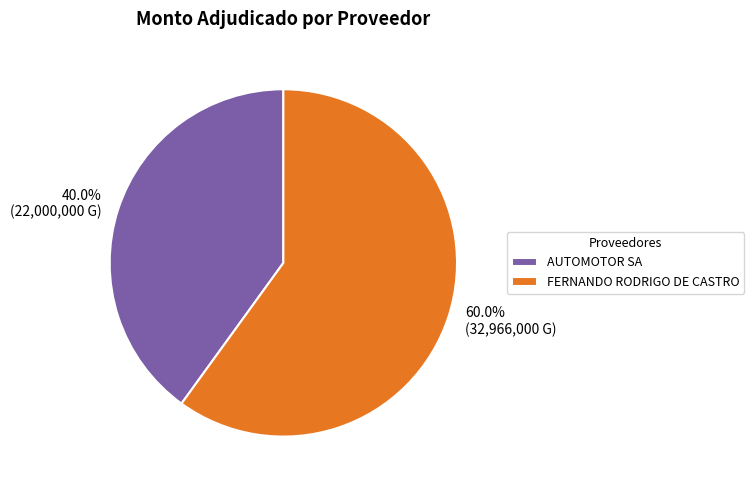

Rank the categories by value from lowest to highest.

AUTOMOTOR SA, FERNANDO RODRIGO DE CASTRO